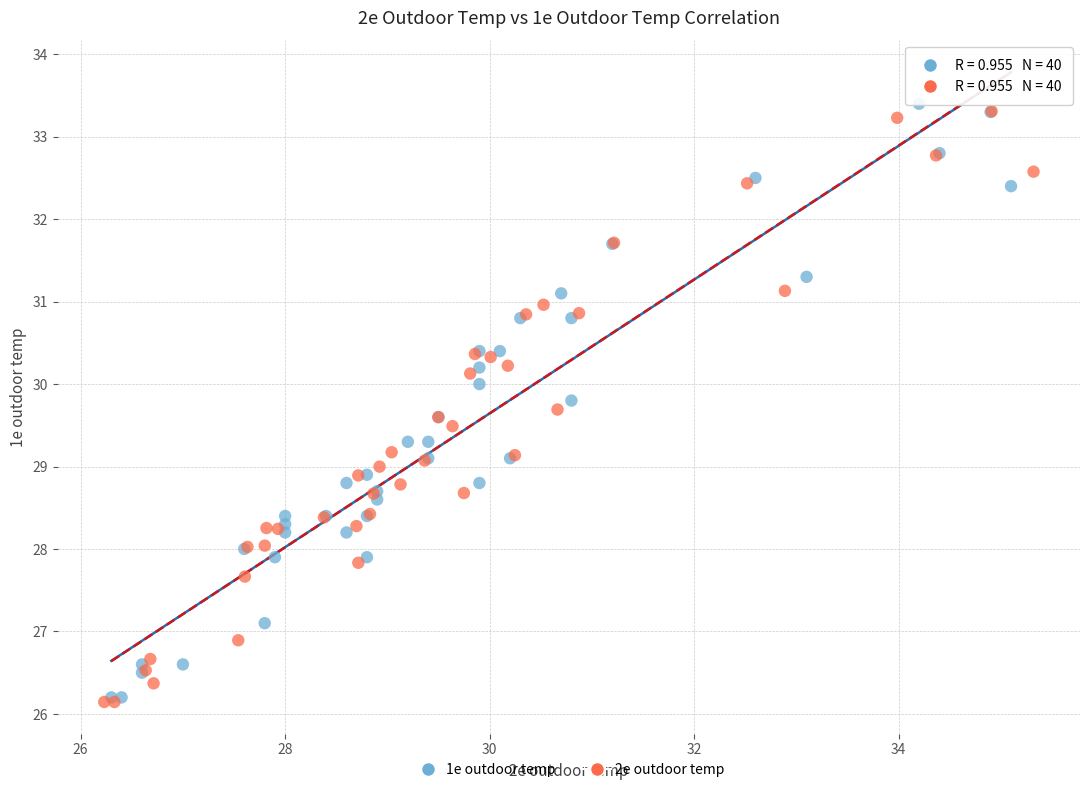

Which series reaches the maximum Y coordinate?

1e outdoor temp